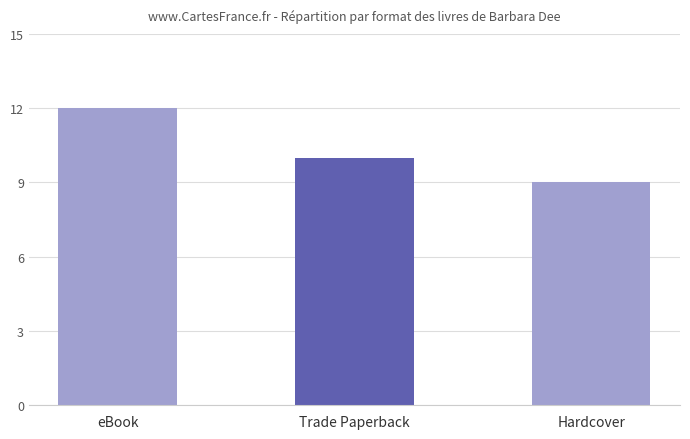

At which label does the data first exceed 10?

eBook